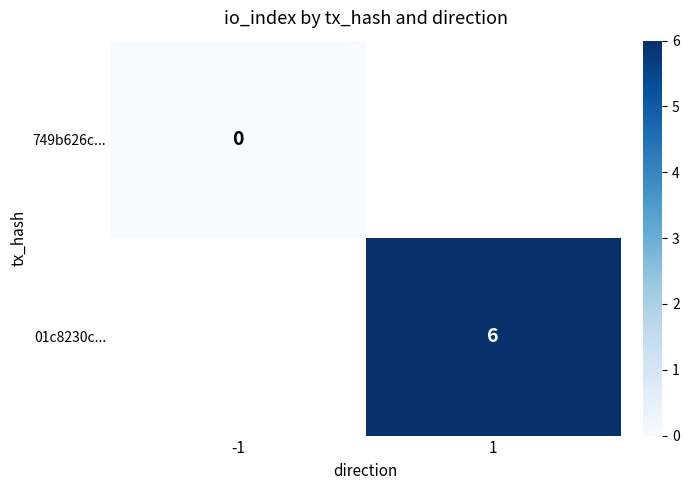

Which category has the lowest value across all series?

-1